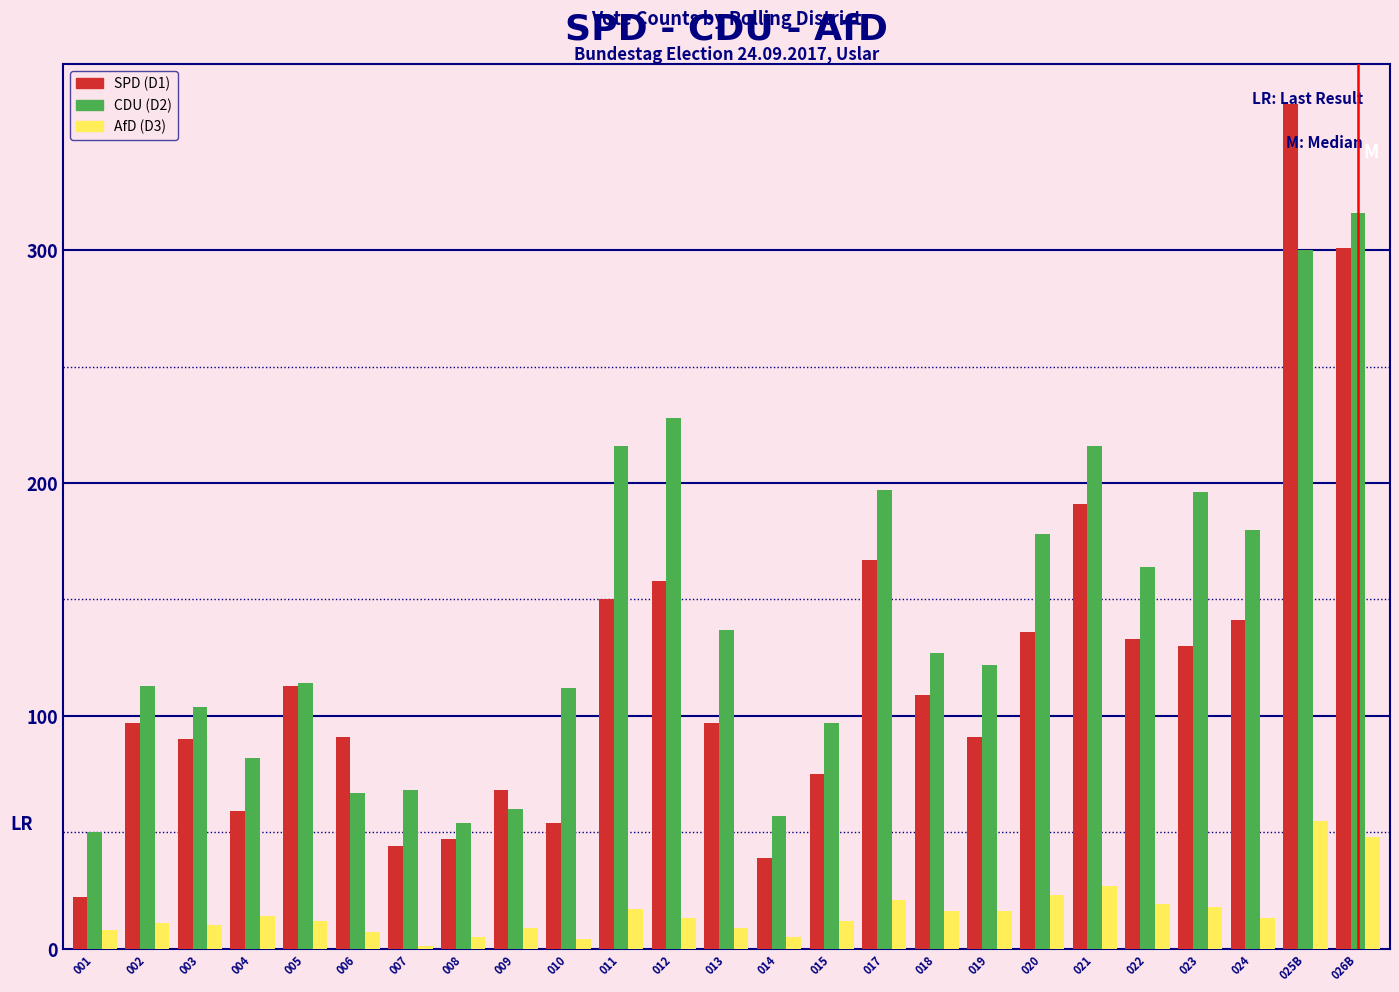

The SPD (D1) series shows 150 at 011. True or false?

True